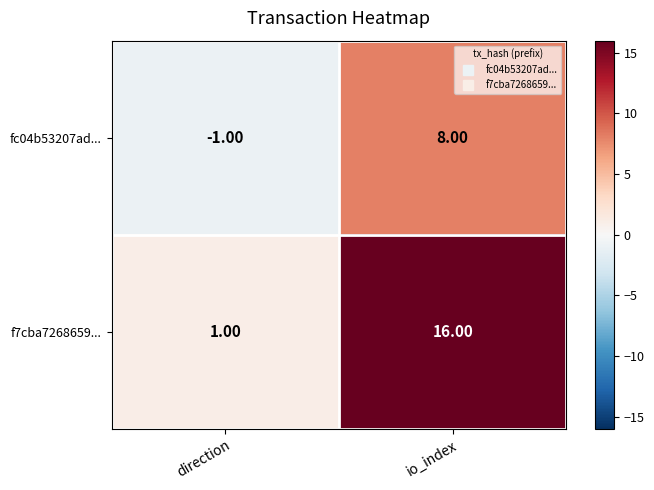

Where is fc04b53207ad... nearest to the value 3?

direction